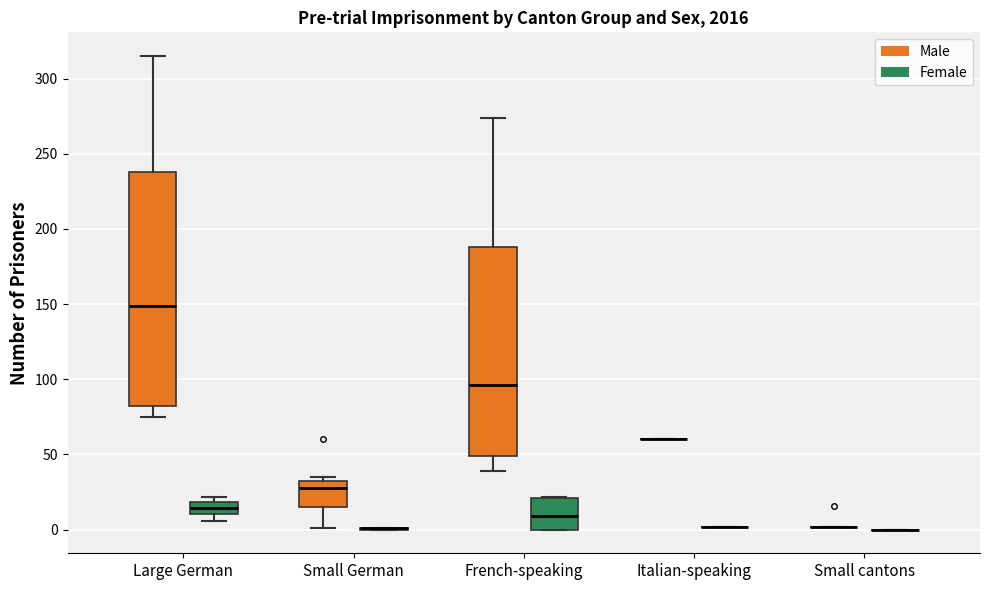

Where does the median line of the box for Large German (Male) sit on the y-axis? The values are not printed on the chart, so give them approximately, as read against the axis.

150